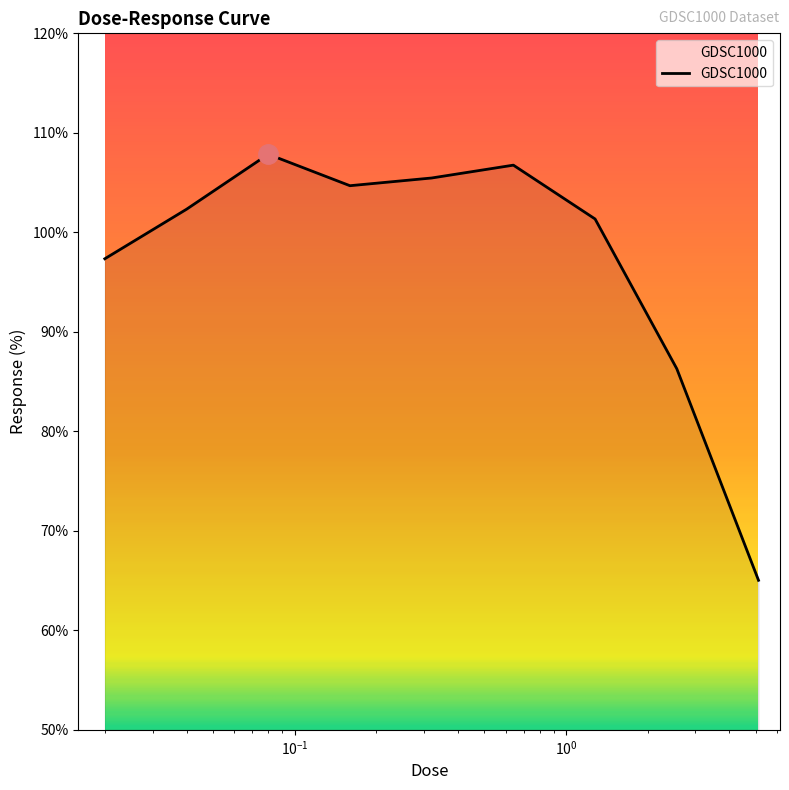

What is the minimum value shown in the chart?

65.0